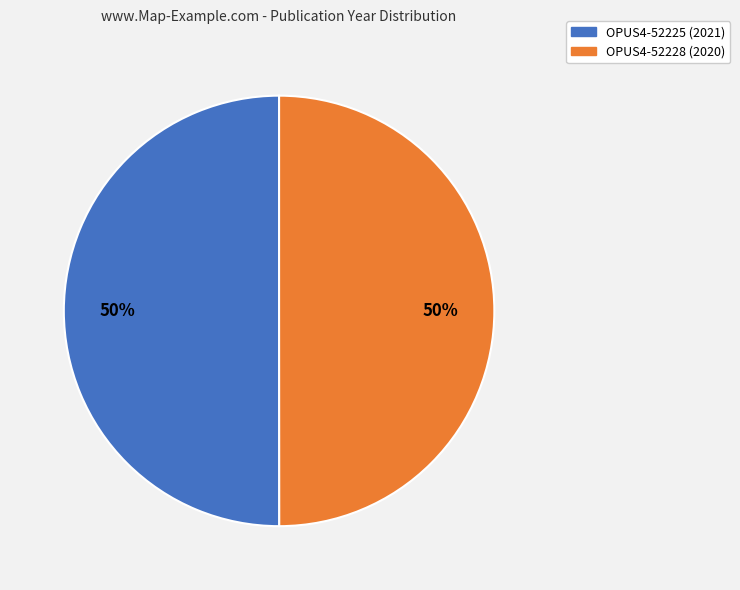

True or false: OPUS4-52228 accounts for 50% of the total.

True